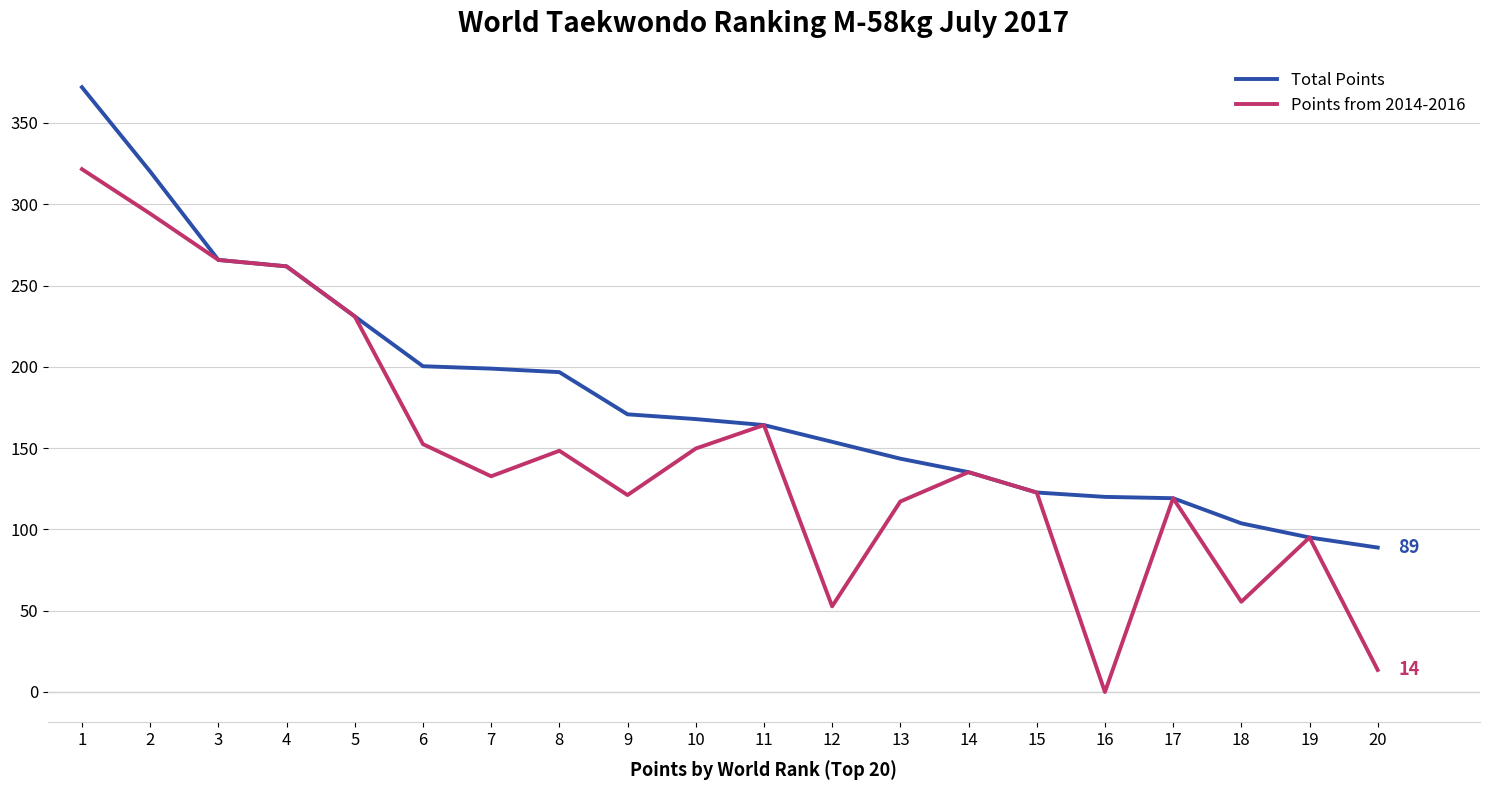

At which label does Points from 2014-2016 first exceed 135?

1